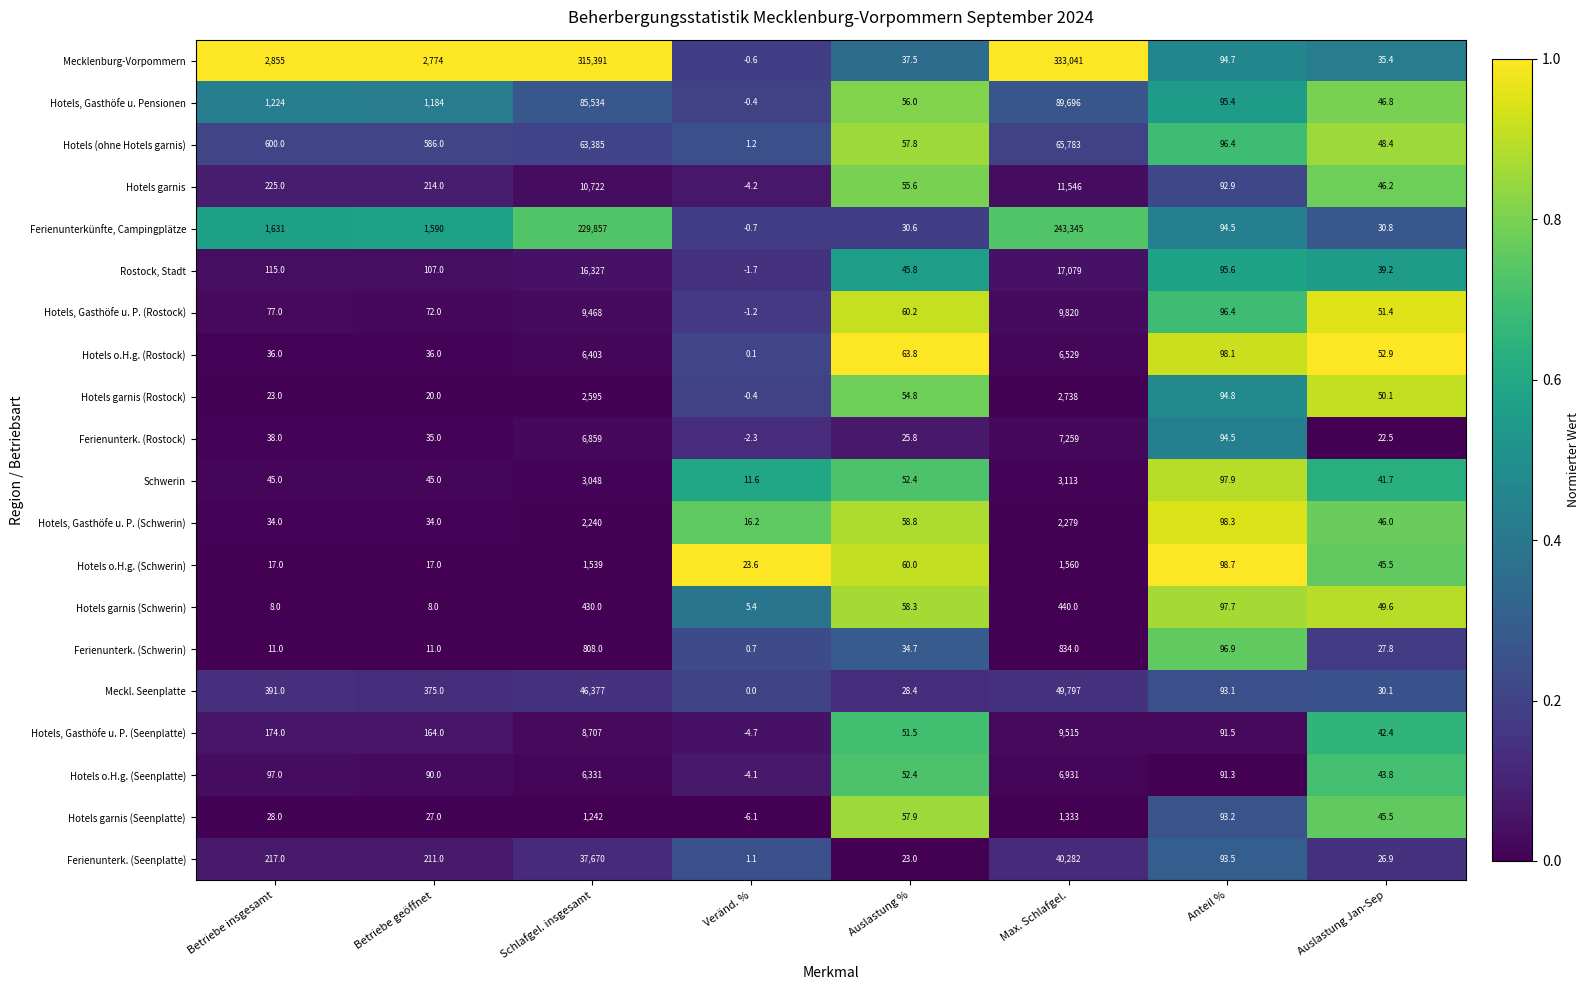

How many series are shown in this chart?

20